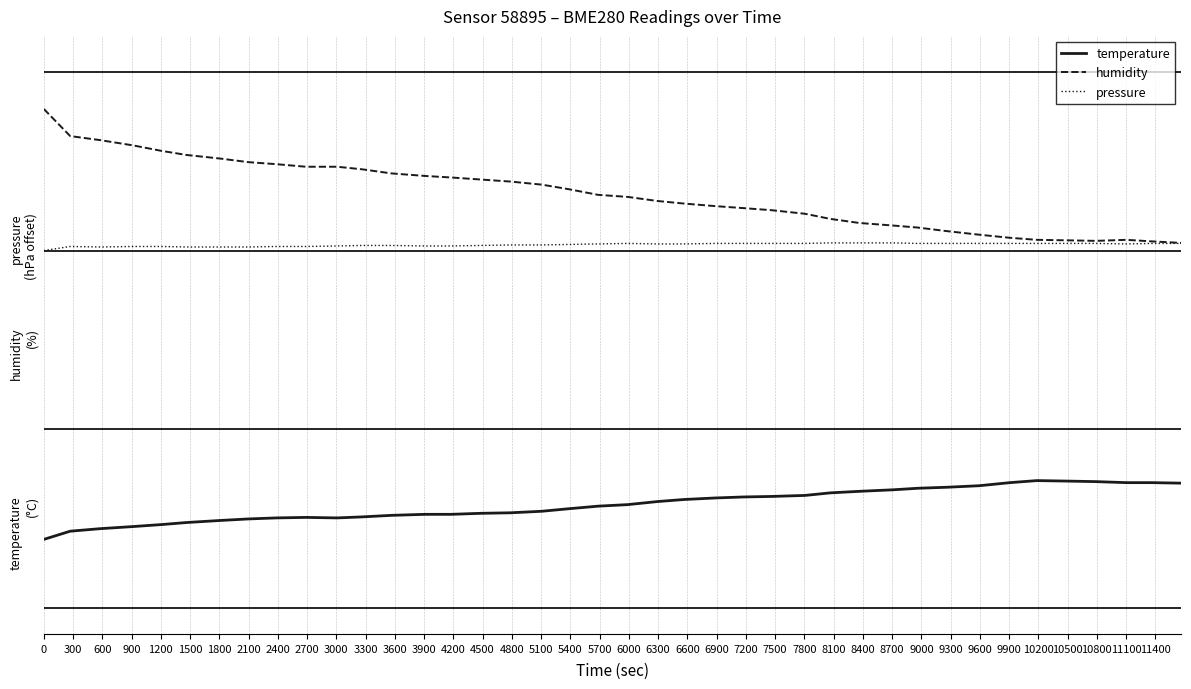

At how many categories does at least one series exceed 72?

36